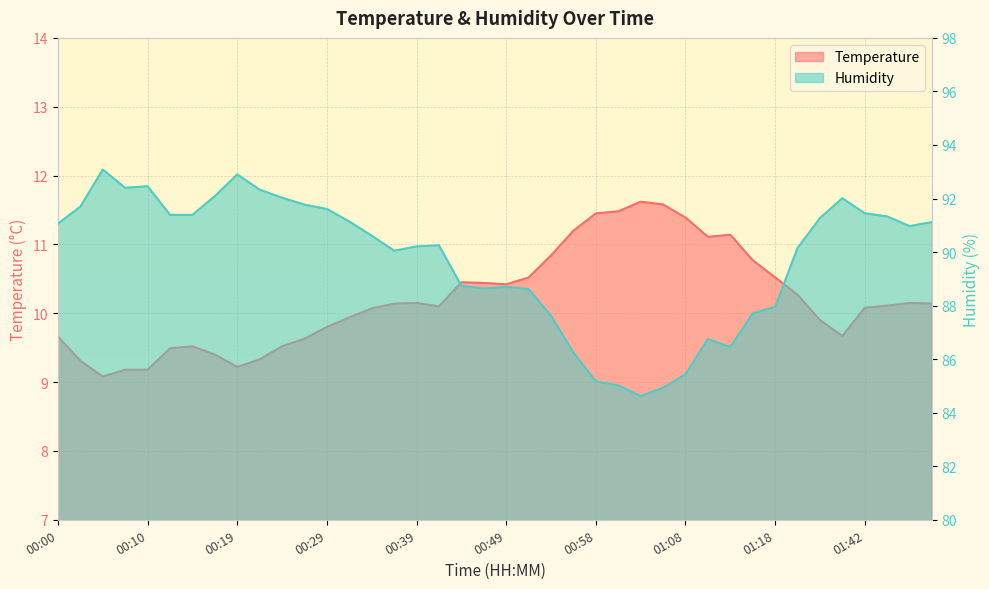

In Temperature, how many points are higher than both neighbors (excluding endpoints)?

6